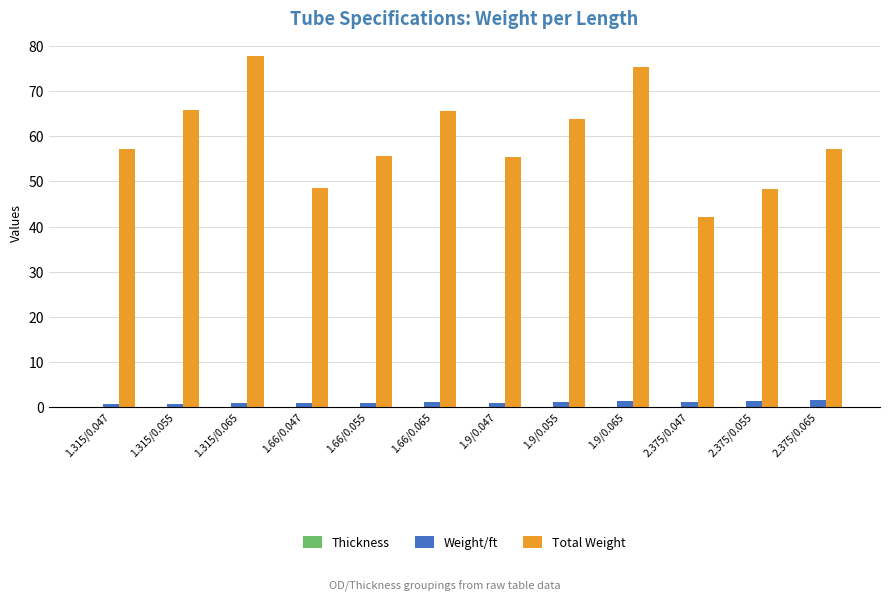

Which series has the largest total across all categories?

Total Weight